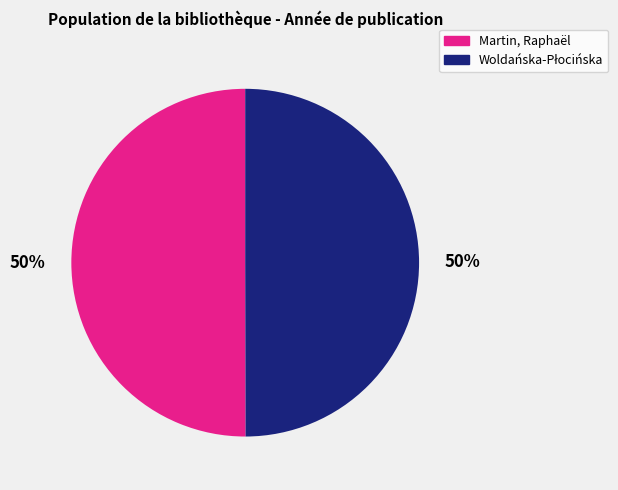

How many slices are in this pie chart?

2